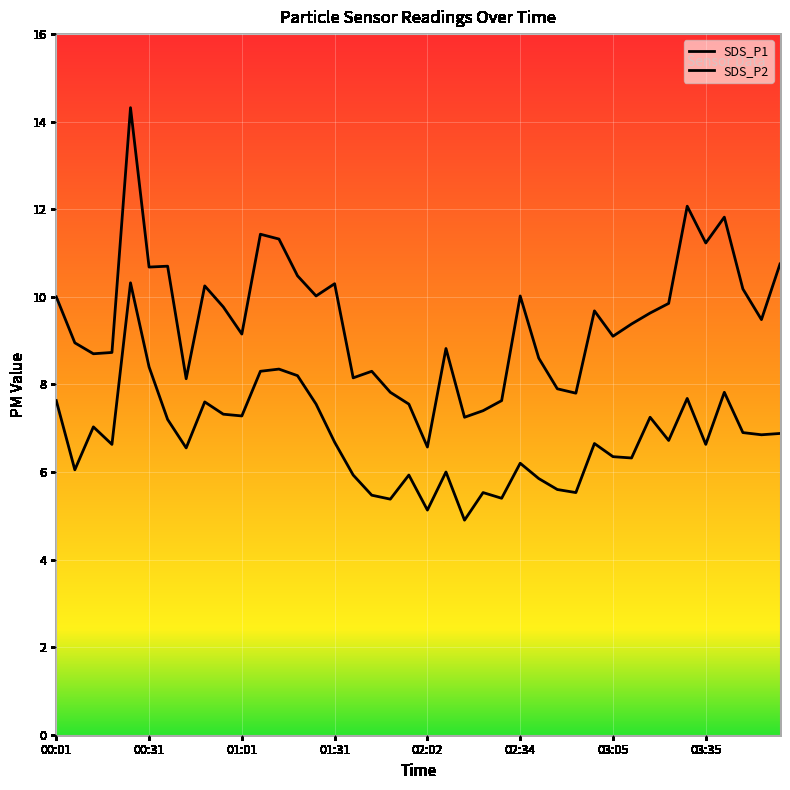

Reading left to right, list all the values displayed in this chart.

SDS_P1: 10.0	8.9	8.7	8.7	14.3	10.7	10.7	8.1	10.2	9.8	9.2	11.4	11.3	10.5	10.0	10.3	8.2	8.3	7.8	7.5	6.6	8.8	7.2	7.4	7.6	10.0	8.6	7.9	7.8	9.7	9.1	9.4	9.6	9.8	12.1	11.2	11.8	10.2	9.5	10.8
SDS_P2: 7.6	6.0	7.0	6.6	10.3	8.4	7.2	6.5	7.6	7.3	7.3	8.3	8.3	8.2	7.5	6.7	5.9	5.5	5.4	5.9	5.1	6.0	4.9	5.5	5.4	6.2	5.8	5.6	5.5	6.7	6.3	6.3	7.2	6.7	7.7	6.6	7.8	6.9	6.8	6.9